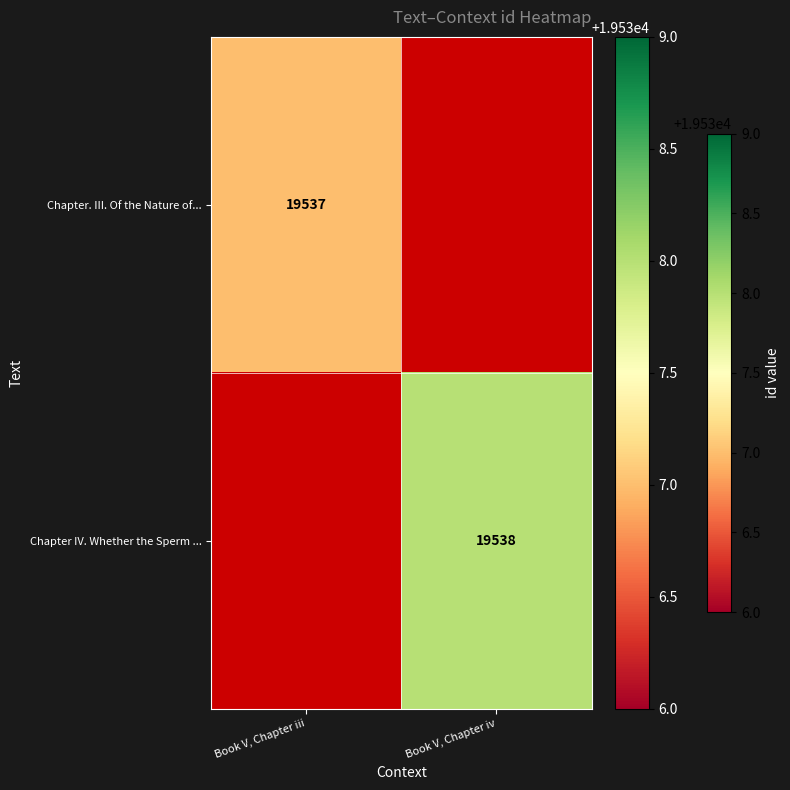

True or false: Chapter IV. Whether the Sperm ... has a value of 8439.6 at Book V, Chapter iv.

False